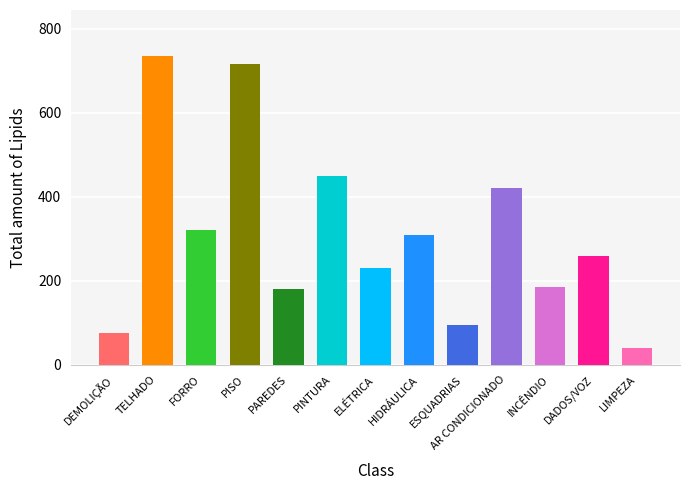

What is the value of the FORRO bar at the 1st from the left?

320